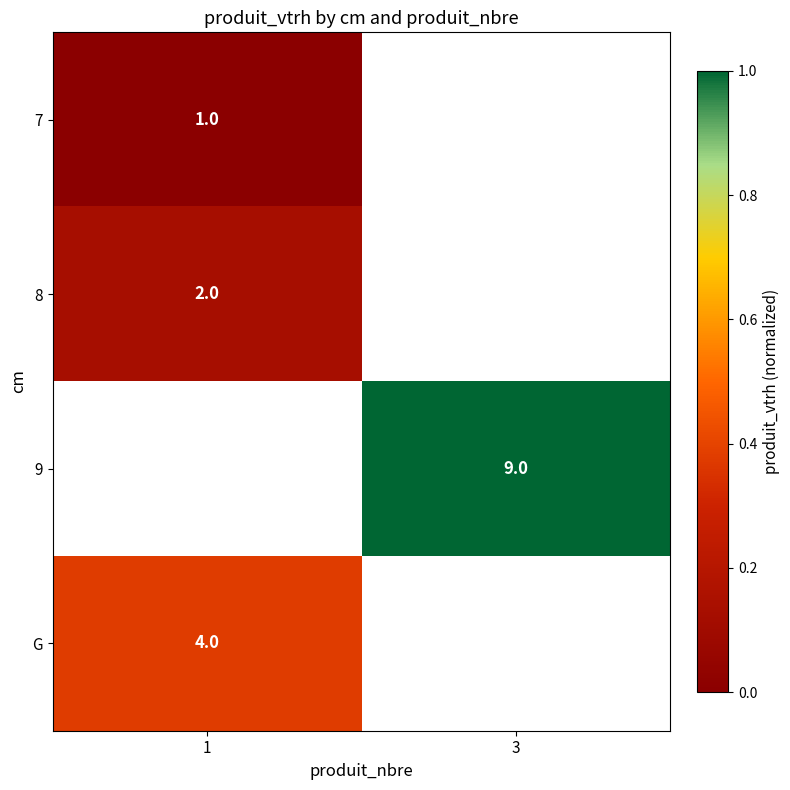

True or false: G has a value of 4 at 1.

True